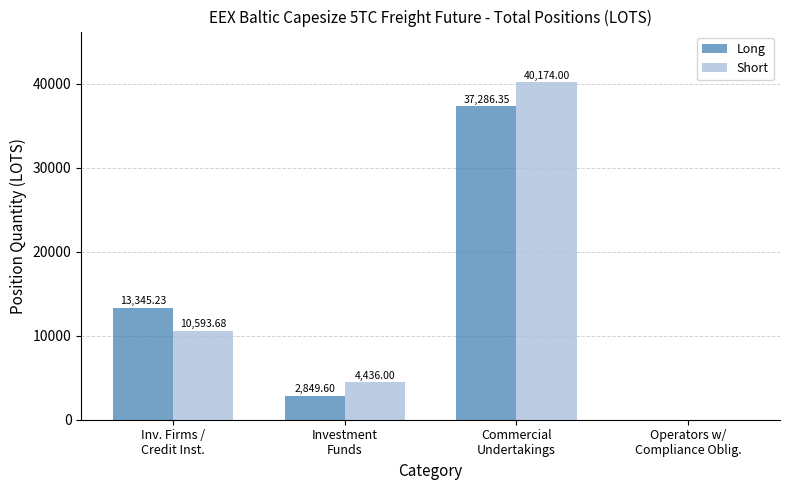

What is the sum of all Long values?

53481.2